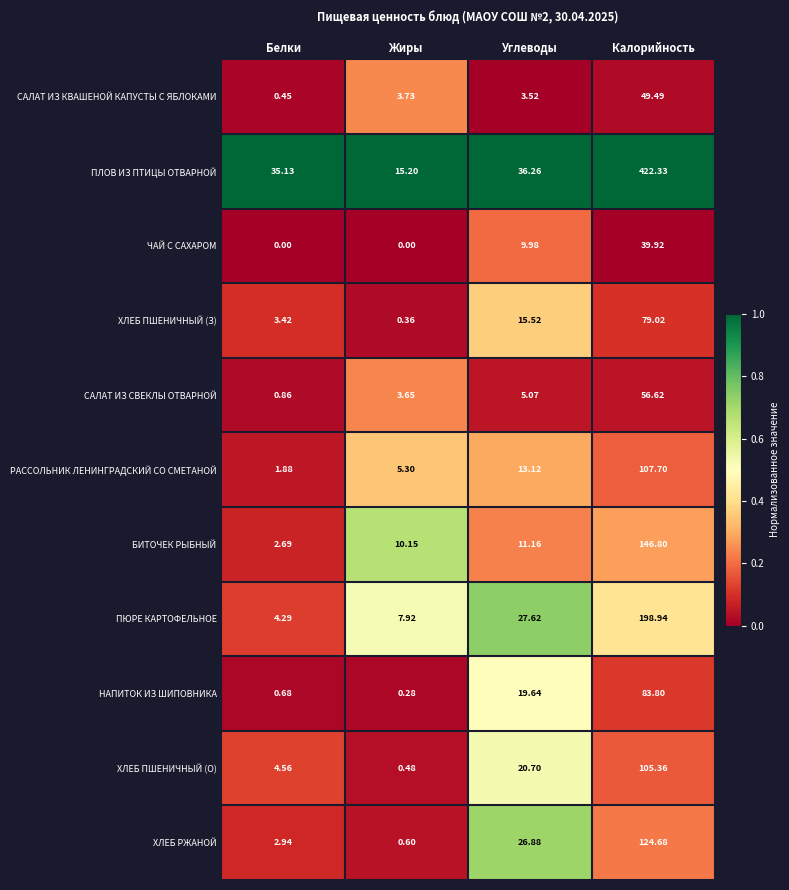

Between Углеводы and Калорийность, which series saw the biggest shift?

ПЛОВ ИЗ ПТИЦЫ ОТВАРНОЙ